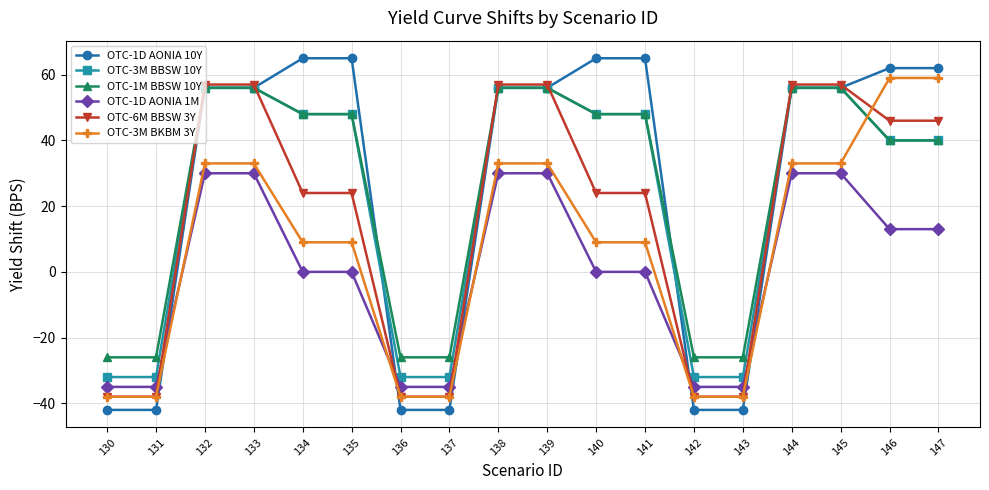

Reading right to left, extract all data points from this chart.

OTC-1D AONIA 10Y: 147=62	146=62	145=56	144=56	143=-42	142=-42	141=65	140=65	139=56	138=56	137=-42	136=-42	135=65	134=65	133=56	132=56	131=-42	130=-42
OTC-3M BBSW 10Y: 147=40	146=40	145=56	144=56	143=-32	142=-32	141=48	140=48	139=56	138=56	137=-32	136=-32	135=48	134=48	133=56	132=56	131=-32	130=-32
OTC-1M BBSW 10Y: 147=40	146=40	145=56	144=56	143=-26	142=-26	141=48	140=48	139=56	138=56	137=-26	136=-26	135=48	134=48	133=56	132=56	131=-26	130=-26
OTC-1D AONIA 1M: 147=13	146=13	145=30	144=30	143=-35	142=-35	141=0	140=0	139=30	138=30	137=-35	136=-35	135=0	134=0	133=30	132=30	131=-35	130=-35
OTC-6M BBSW 3Y: 147=46	146=46	145=57	144=57	143=-38	142=-38	141=24	140=24	139=57	138=57	137=-38	136=-38	135=24	134=24	133=57	132=57	131=-38	130=-38
OTC-3M BKBM 3Y: 147=59	146=59	145=33	144=33	143=-38	142=-38	141=9	140=9	139=33	138=33	137=-38	136=-38	135=9	134=9	133=33	132=33	131=-38	130=-38